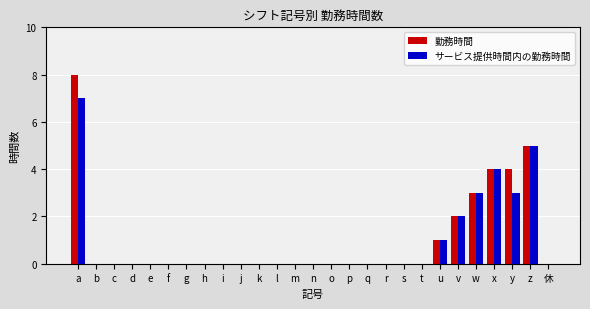

At which category is the sum across all series the highest?

a